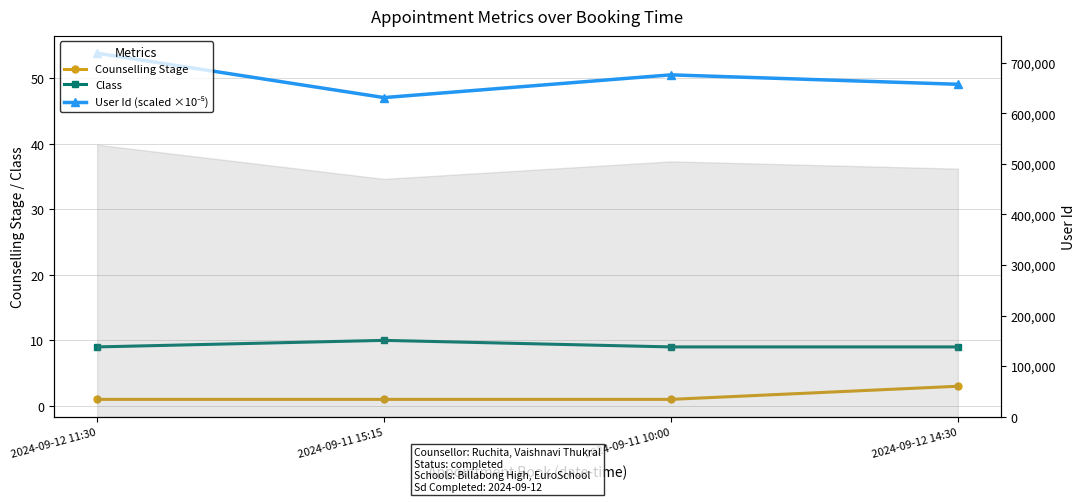

What is the average value of the User Id (scaled ×10⁻⁵) series?

50.1